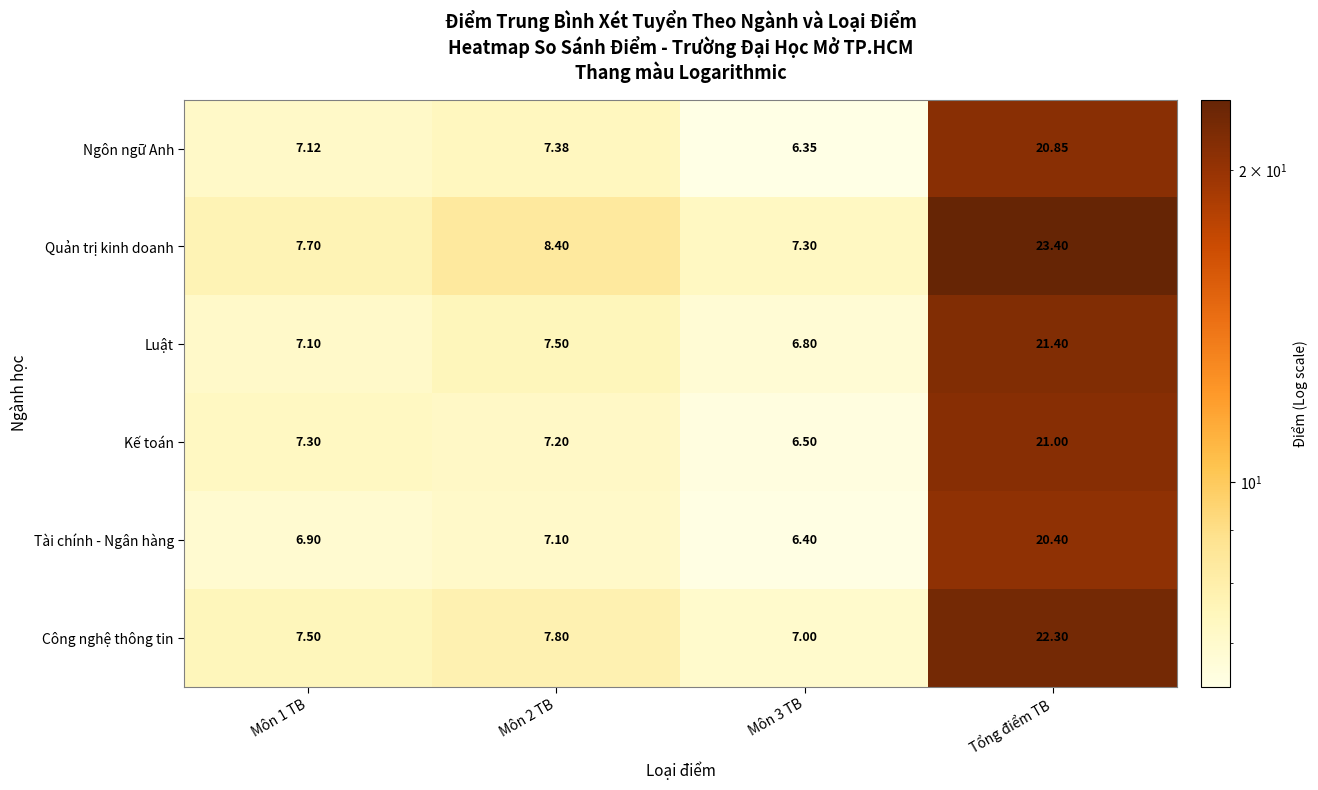

Which series has the largest total across all categories?

Quản trị kinh doanh